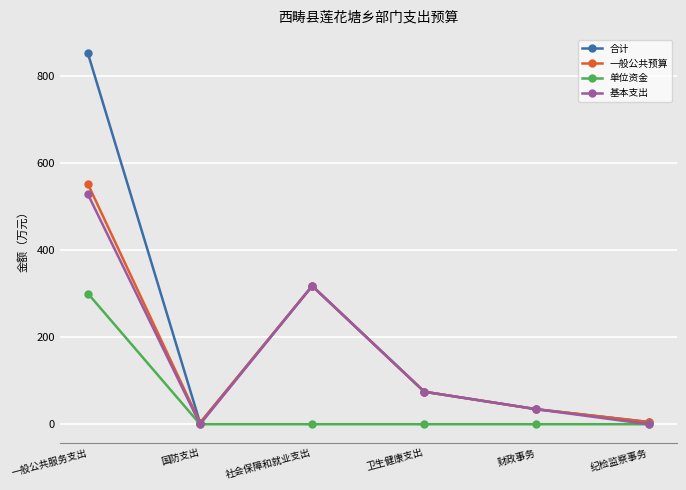

How many interior local peaks does the 合计 series have?

1